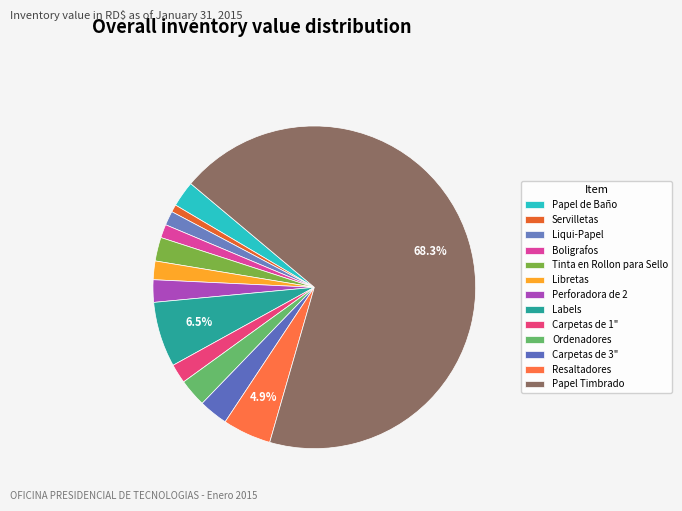

Do Boligrafos and Ordenadores together represent more than half of the pie?

No